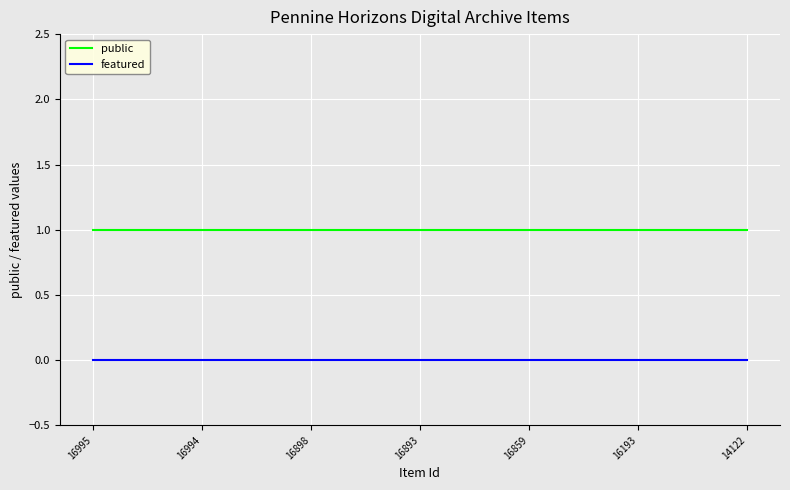

Does the chart have visible grid lines?

Yes